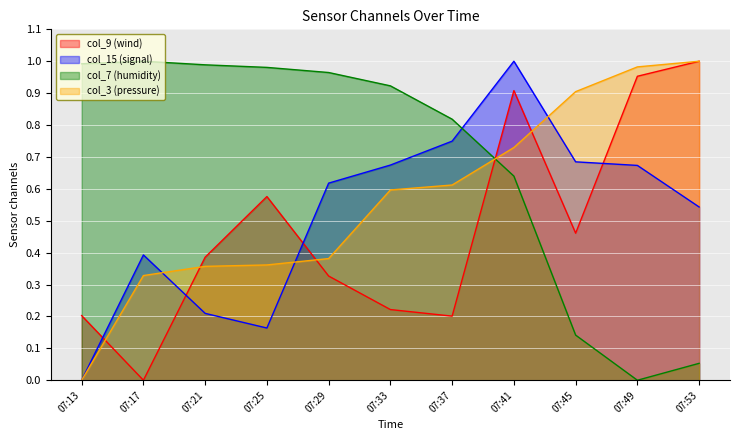

How many lines are shown in the chart?

4